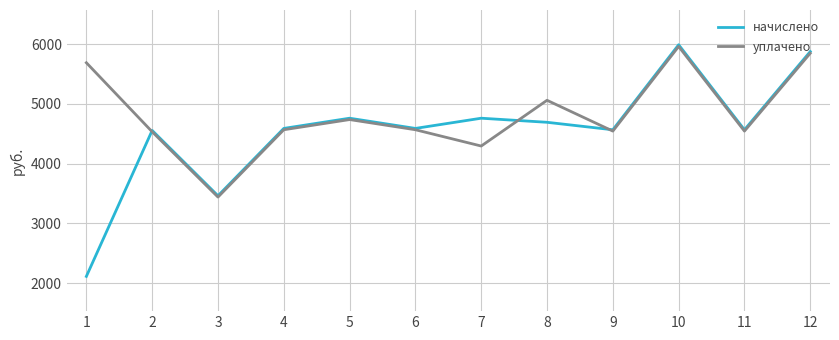

Rank the series by their average value, from highest to lowest.

уплачено, начислено